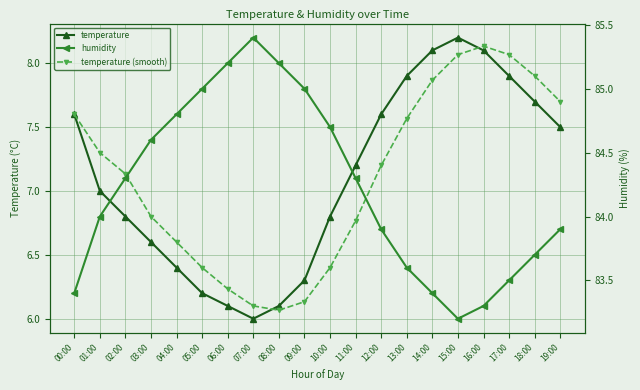

Which has a higher value, 04:00 or 19:00?

19:00